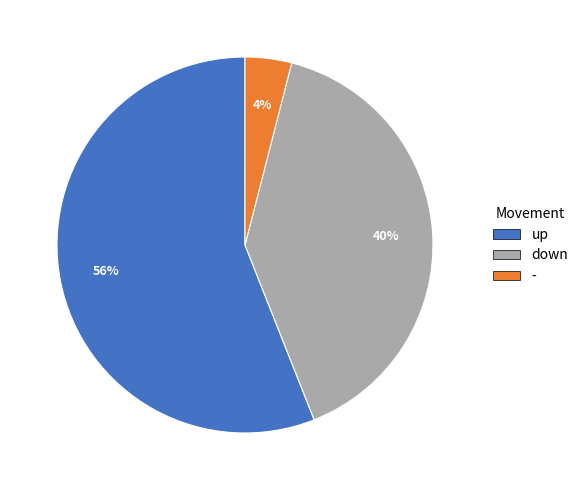

What is the ratio of the value at up to the value at -?

14.0